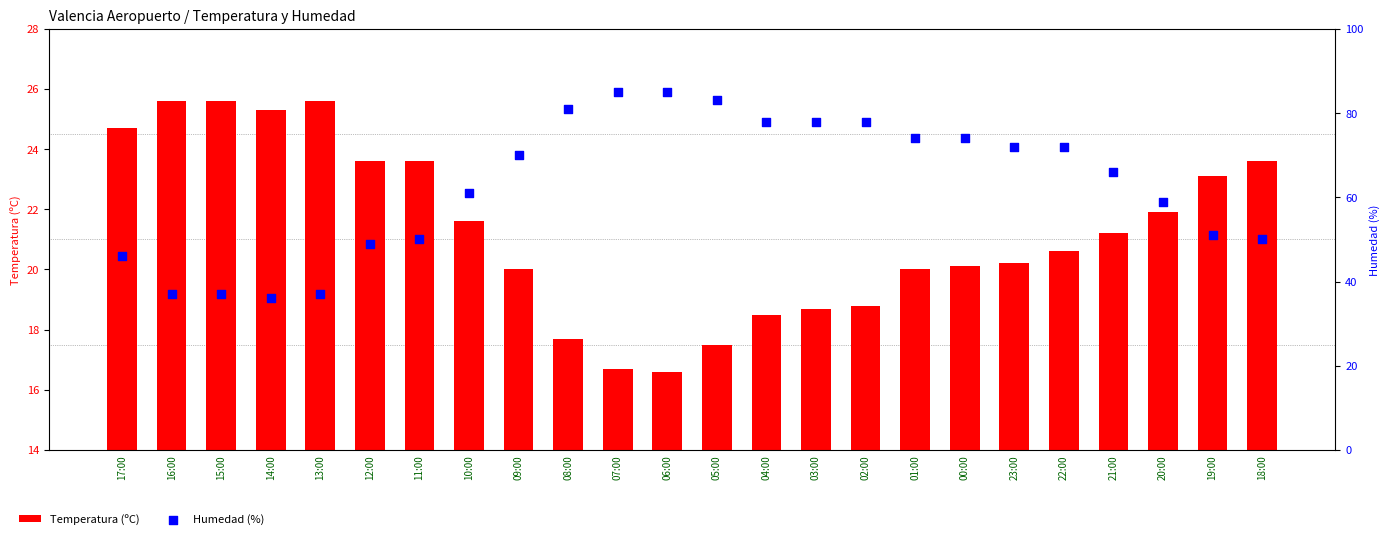

At which category is the sum across all series the highest?

07:00